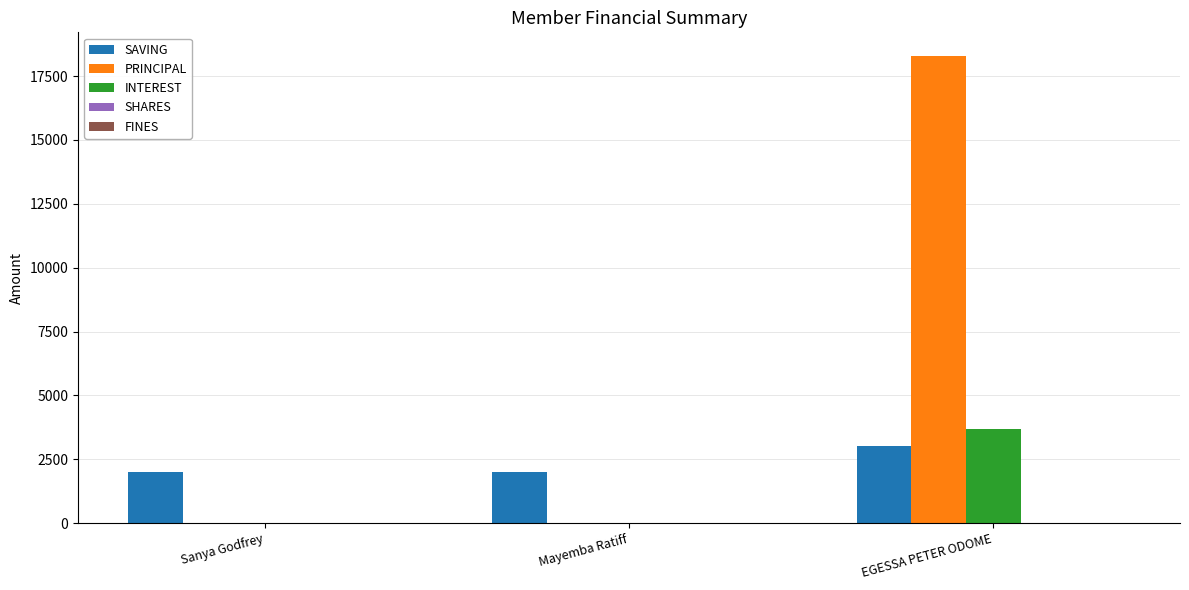

Which category has the highest value across all series?

EGESSA PETER ODOME